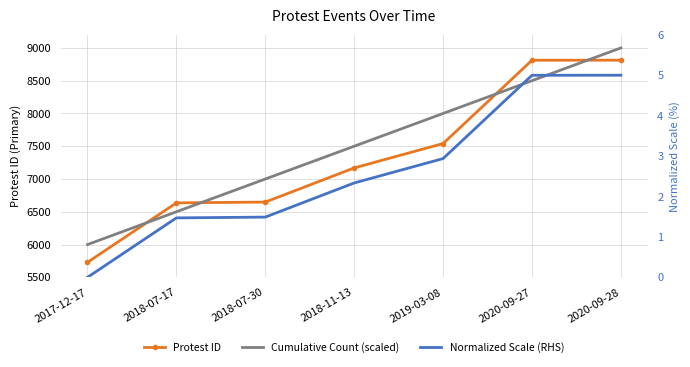

What is the label of the 4th point from the left?

2018-11-13